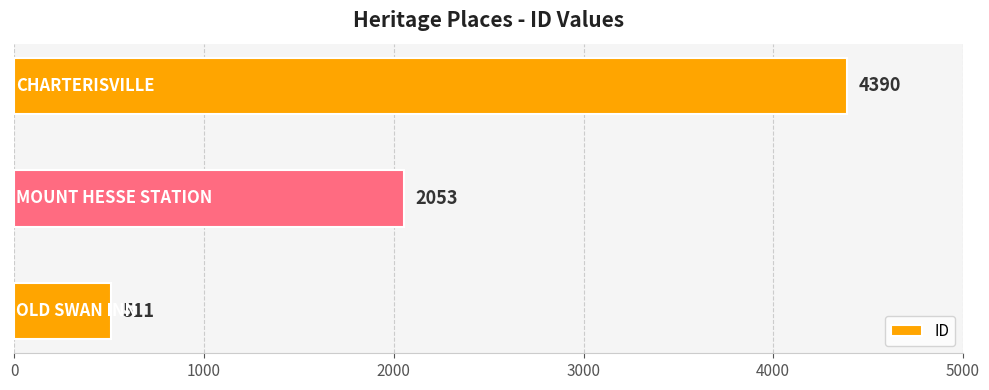

What is the average value?

2318